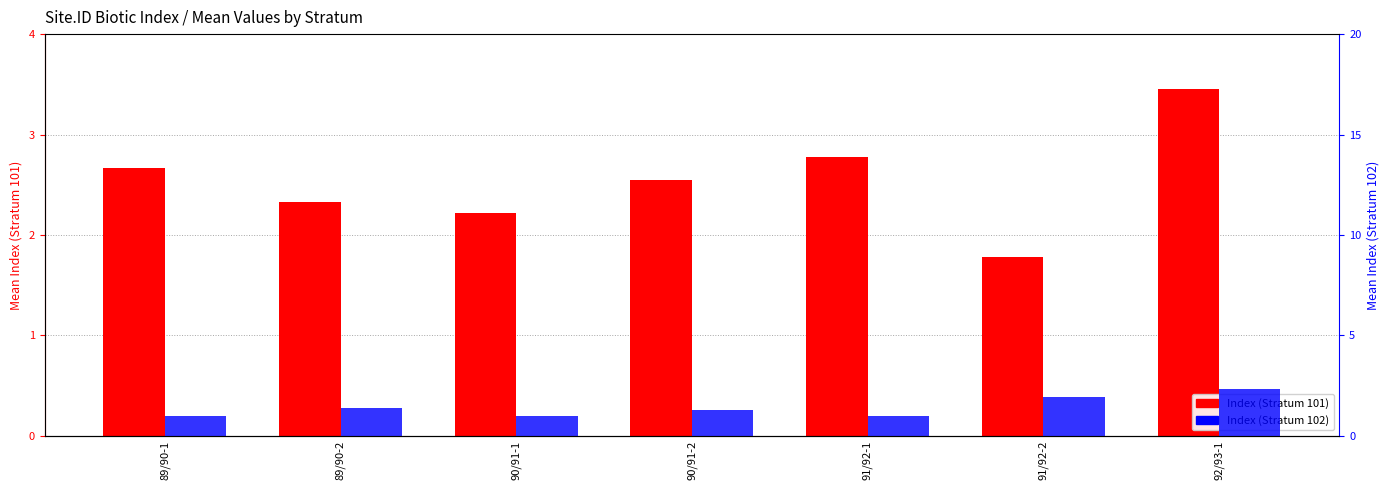

What are all the series names shown in the legend?

Index (Stratum 101), Index (Stratum 102)